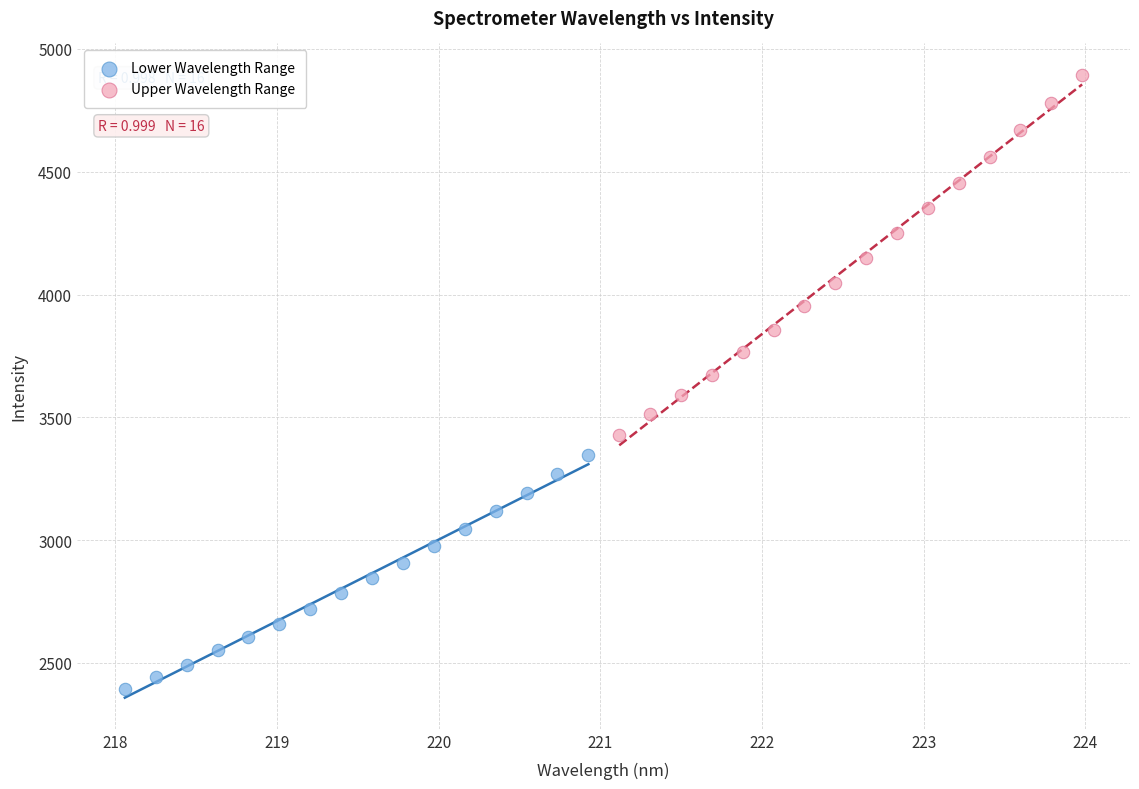

Which series has the widest spread of Y values?

Upper Wavelength Range